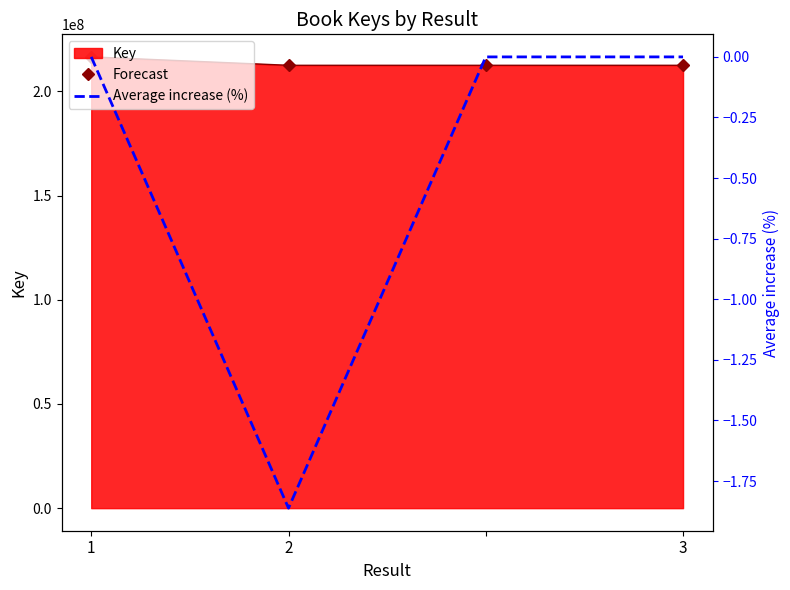

Is the value of Average increase (%) at 1 greater than the value of Forecast at 2?

No